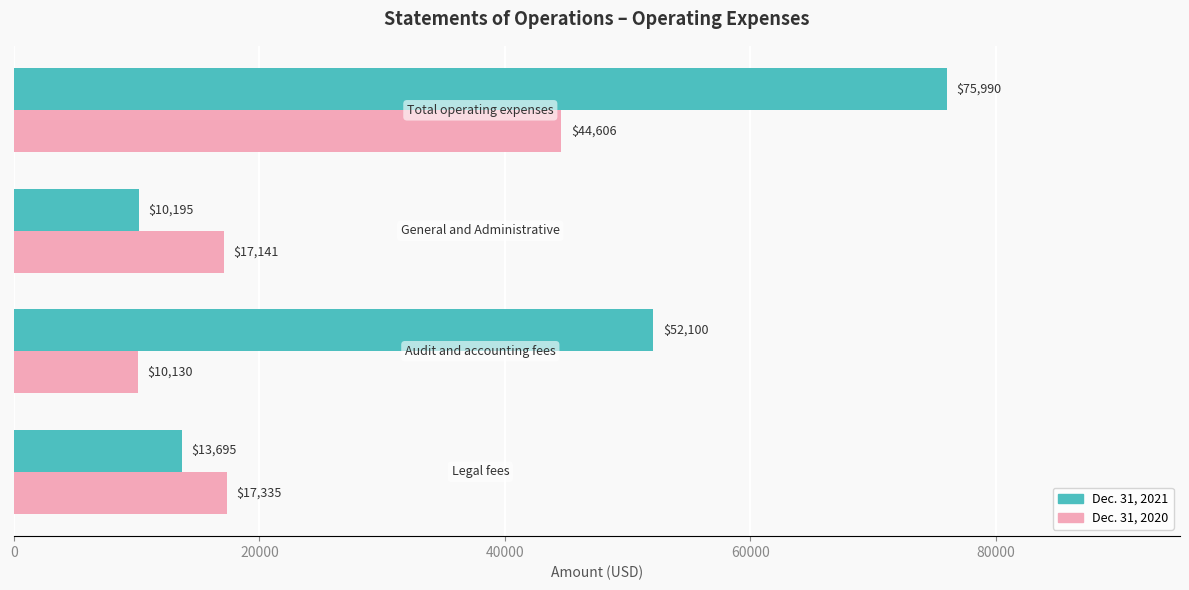

What is the maximum value for Dec. 31, 2020?

44606